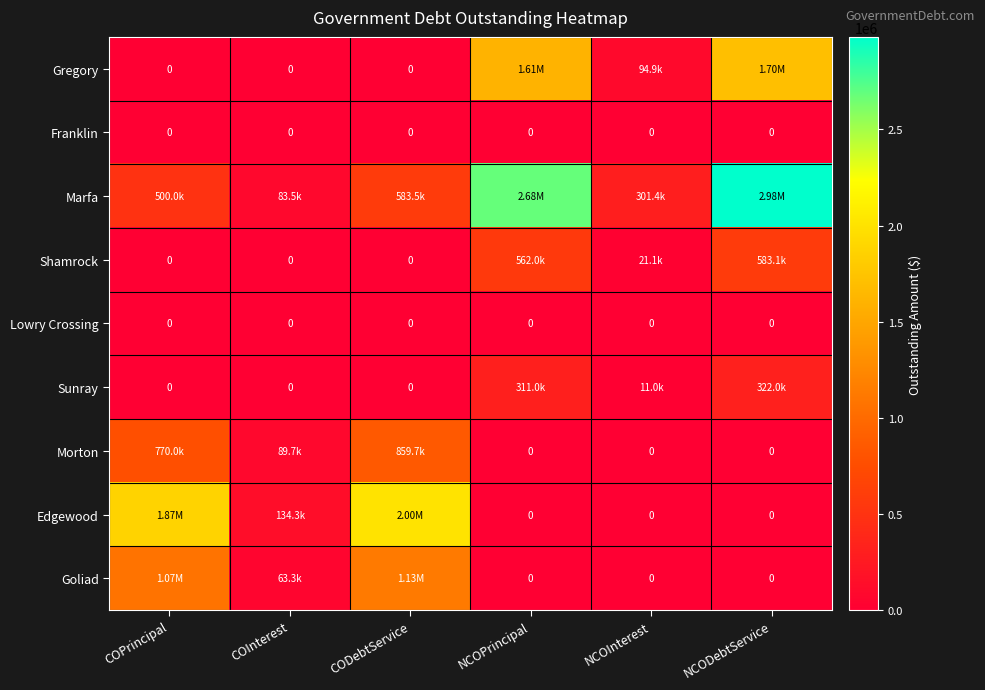

How many data points does each series have?

6